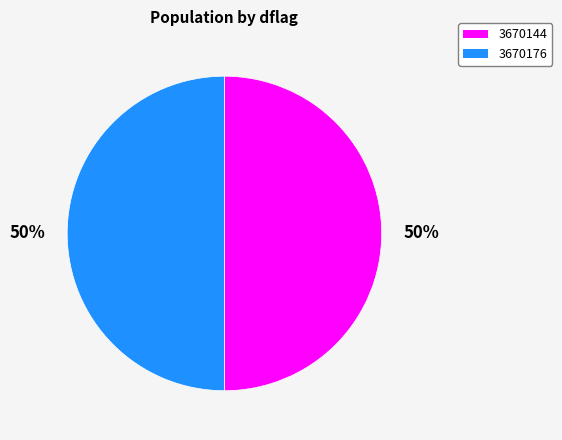

How many slices are in this pie chart?

2